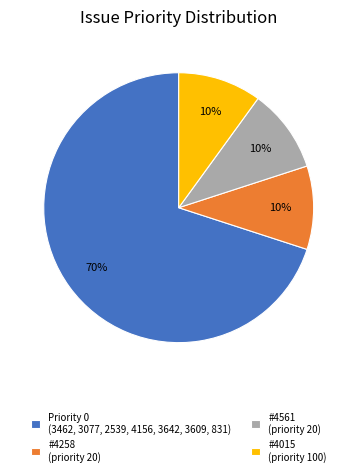

Do #4015 (priority 100) and #4258 (priority 20) together represent more than half of the pie?

No